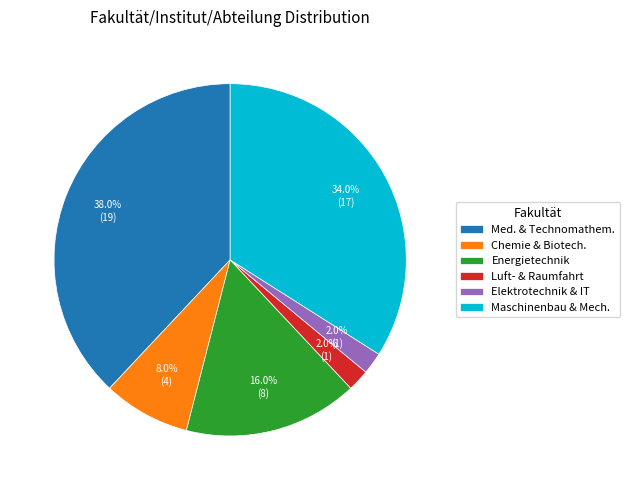

Is Elektrotechnik & IT the majority of the pie?

No